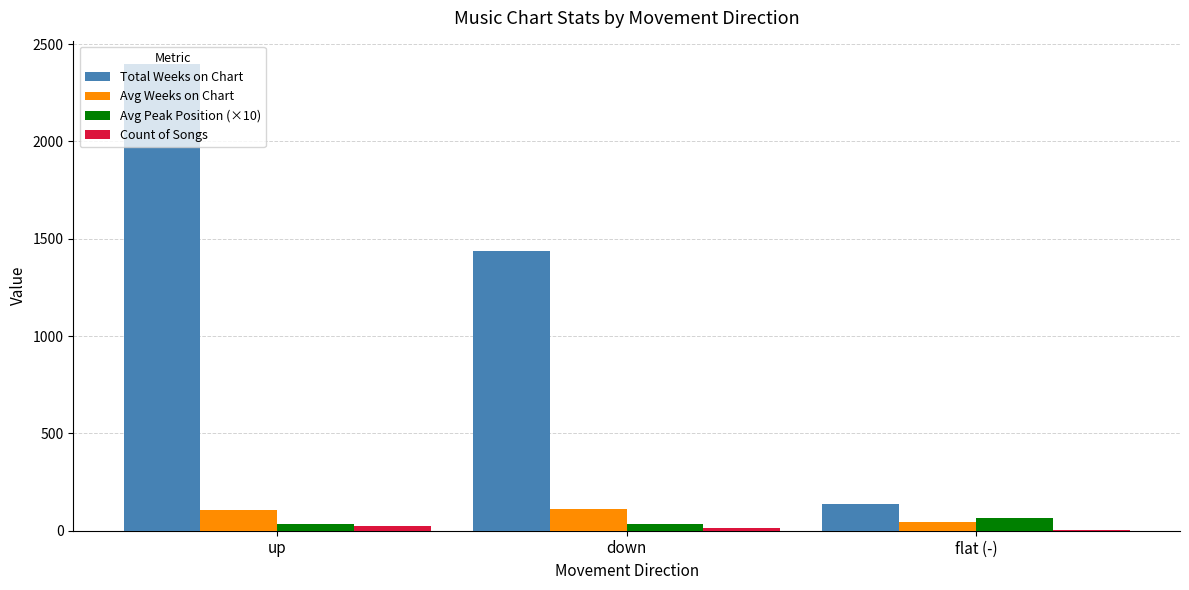

At which category is the sum across all series the highest?

up